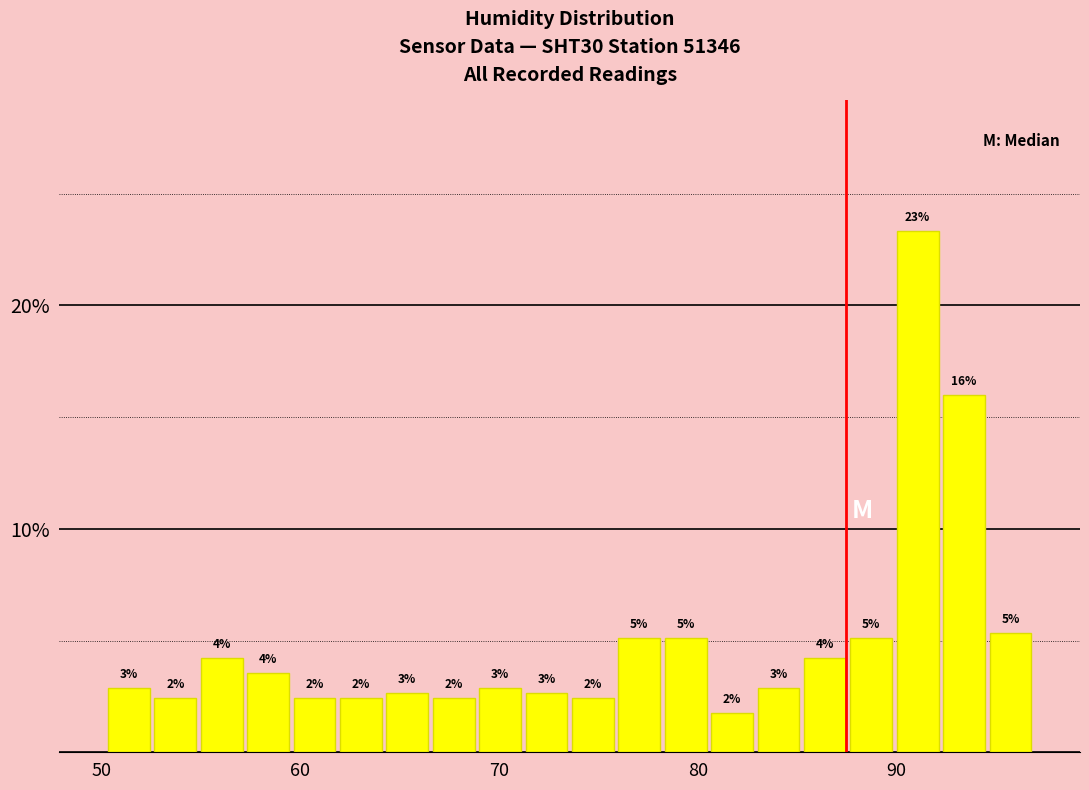

Read against the x-axis, roughly where is the centre of the tallest bar?

91